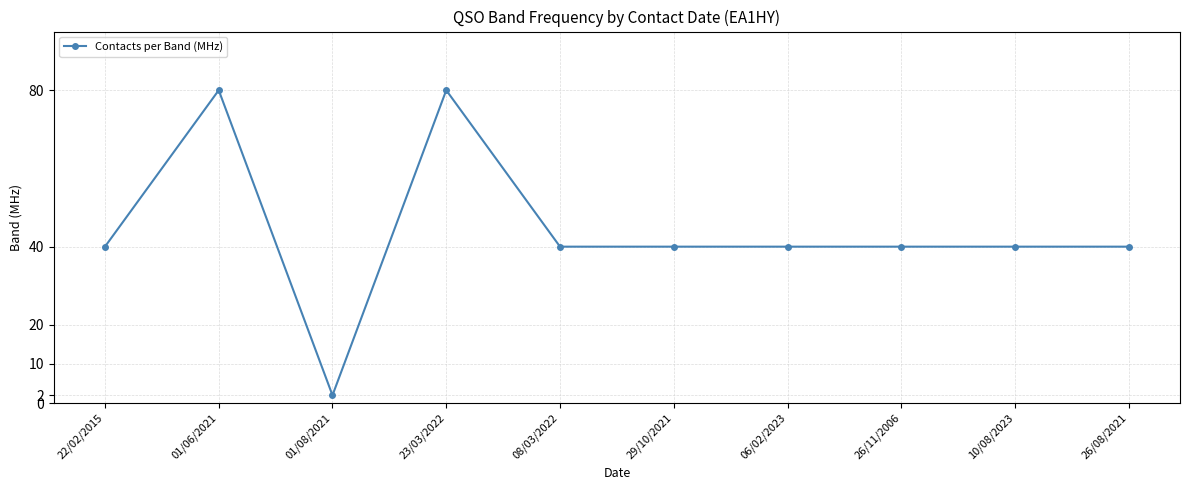

What is the value of the 7th point from the left?

40